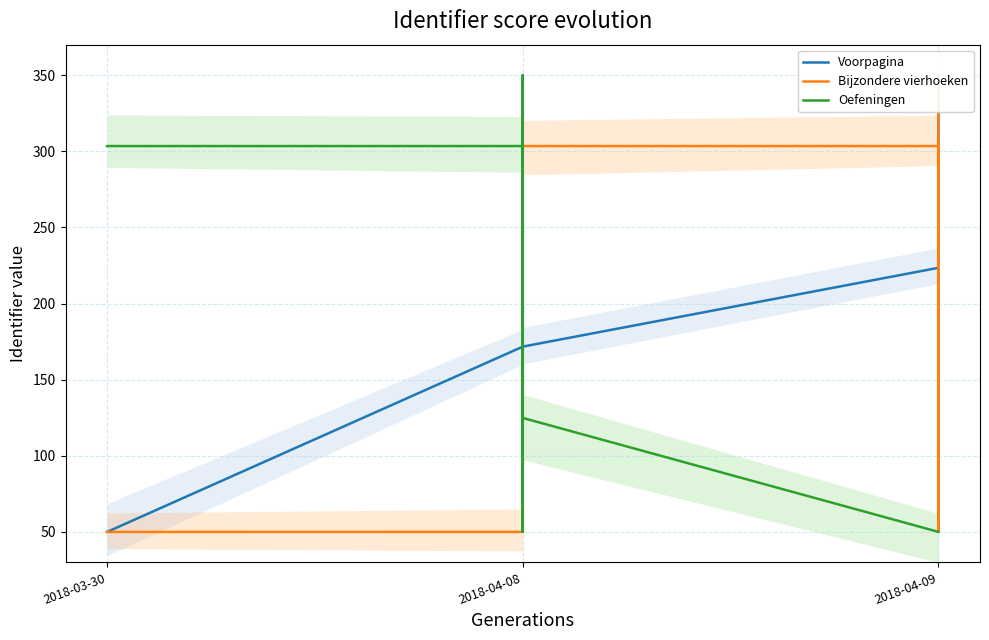

What is the sum of the Bijzondere vierhoeken values at 2018-03-30 and 2018-04-08?

100.0